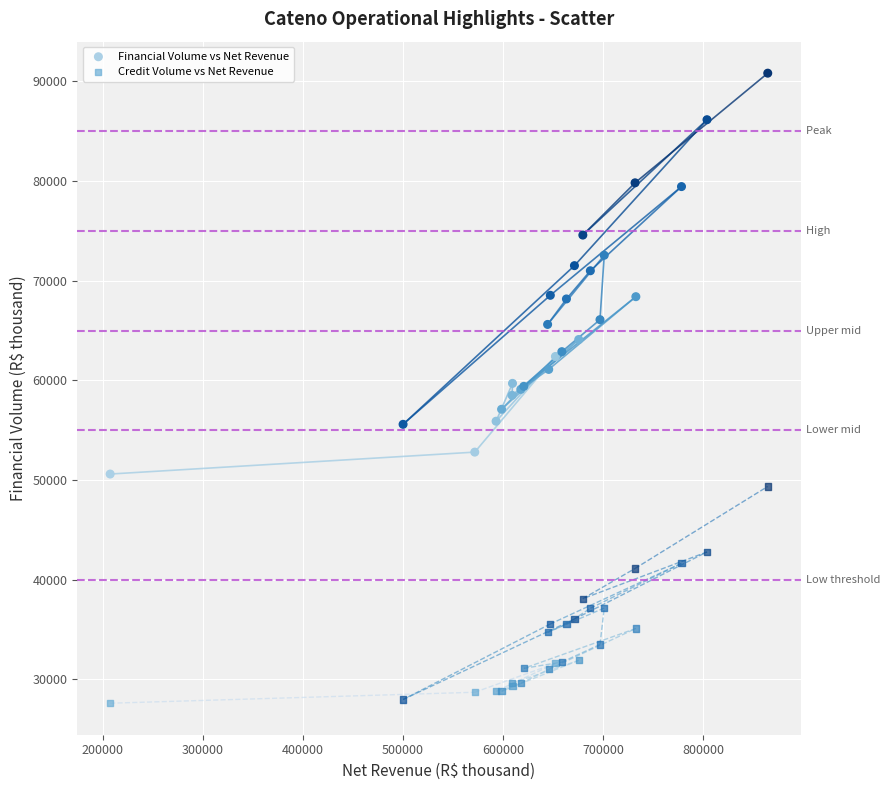

What are all the series names shown in the legend?

Financial Volume vs Net Revenue, Credit Volume vs Net Revenue